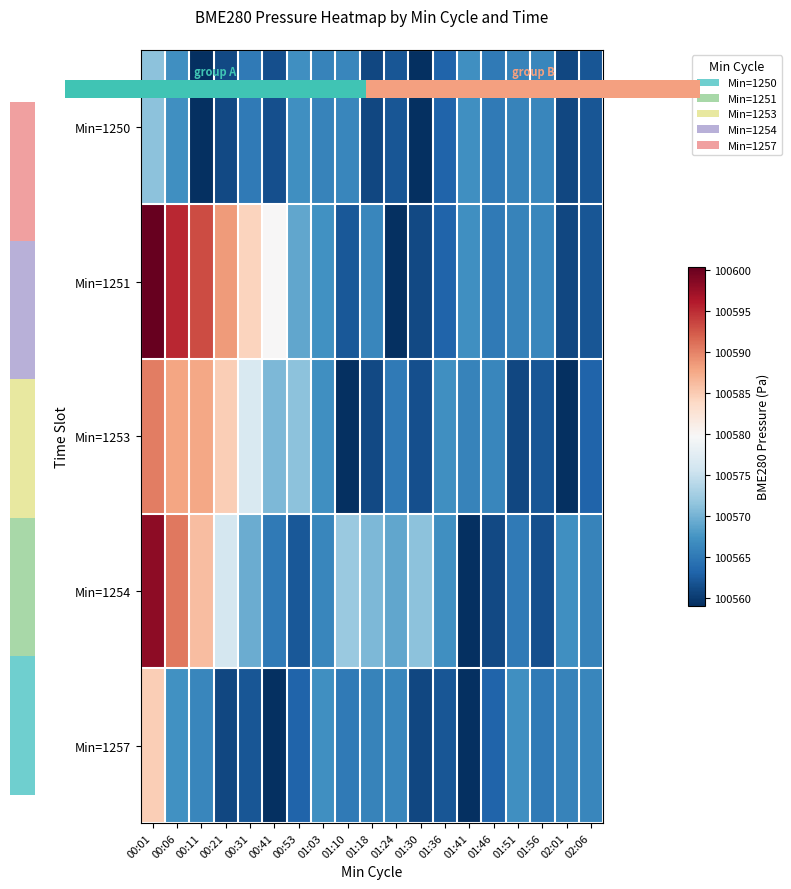

Between 02:01 and 01:36, which is larger?

01:36